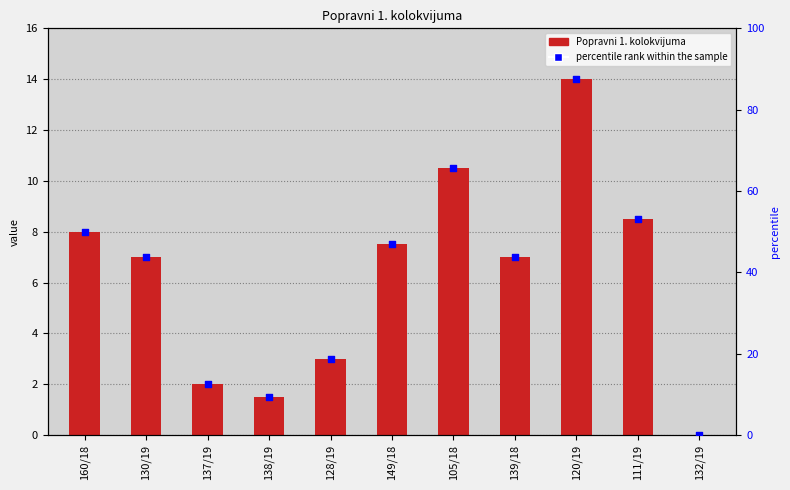

At which category is the sum across all series the highest?

120/19